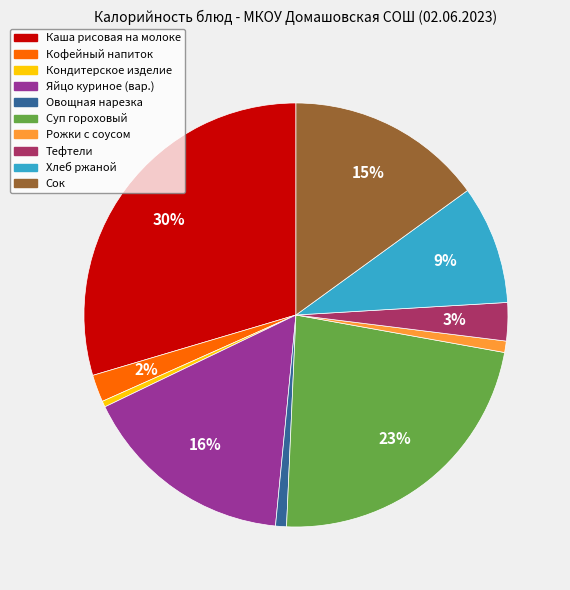

Is the sum of Рожки с соусом and Хлеб ржаной greater than half?

No